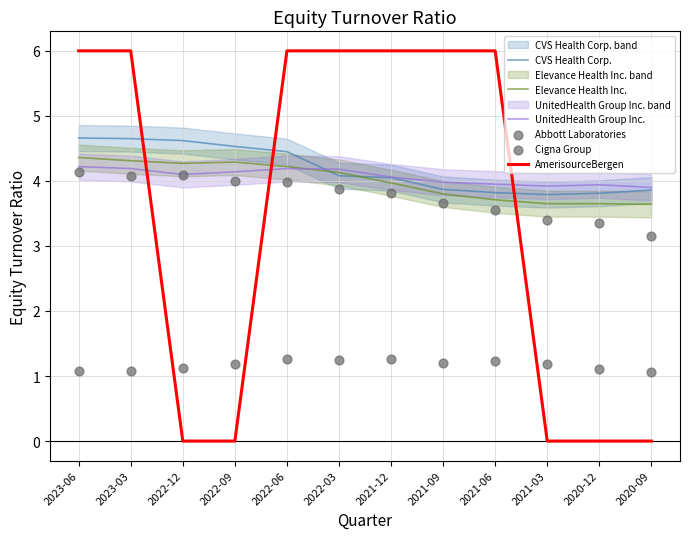

Is the value of Elevance Health Inc. at 2021-12 greater than the value of UnitedHealth Group Inc. at 2021-09?

No